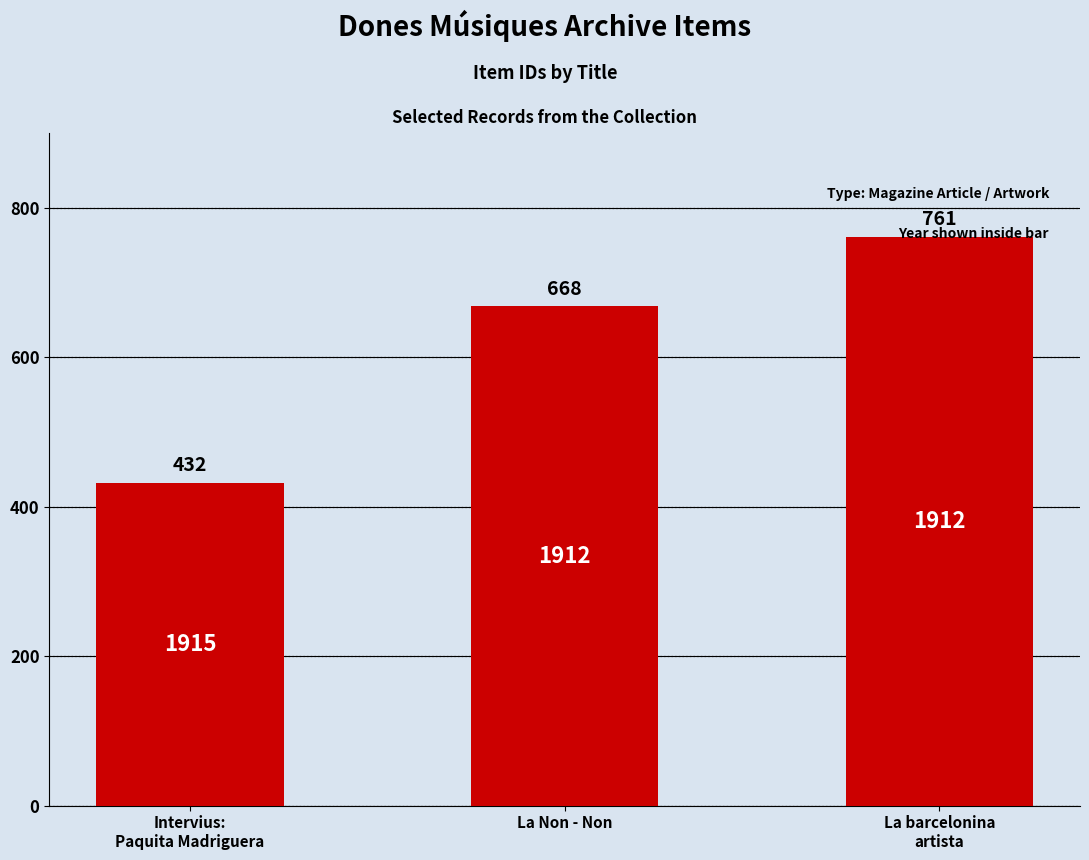

The chart shows a value of 262 at La Non - Non. True or false?

False